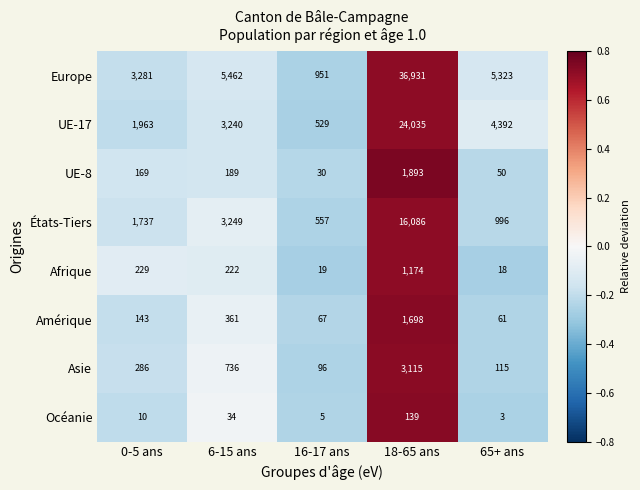

What value does the Afrique series have at 65+ ans?

18